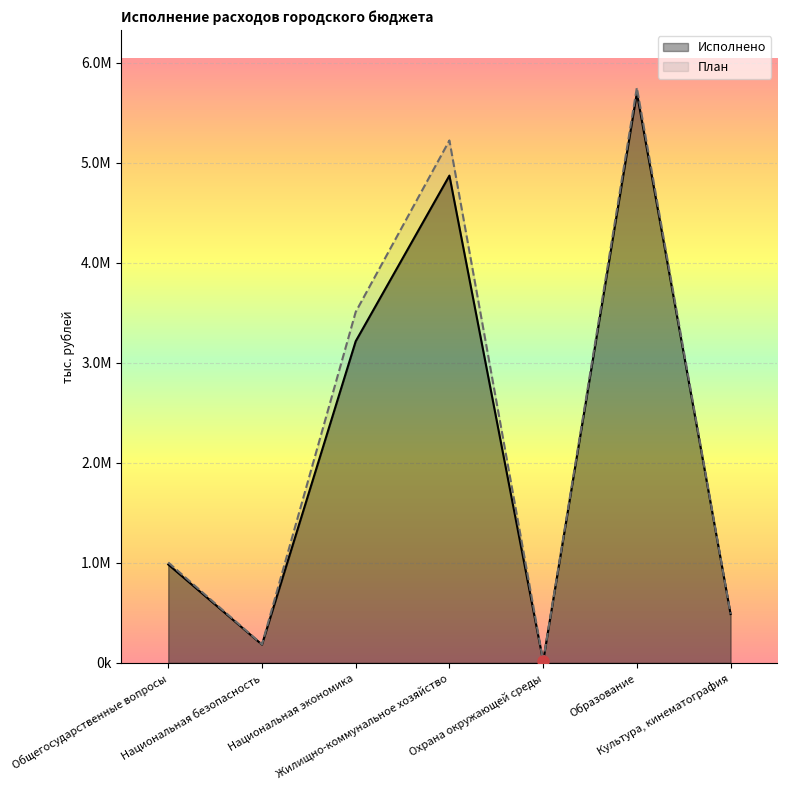

What are all the series names shown in the legend?

Исполнено, План